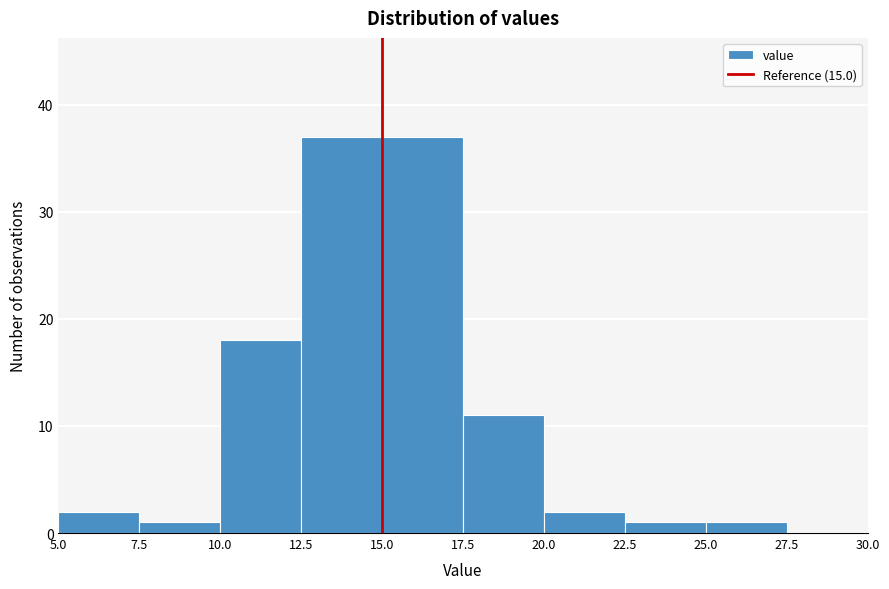

What is the height of the bar covering 15.0 to 17.5 on the x-axis? The values are not printed on the chart, so give them approximately, as read against the axis.

37